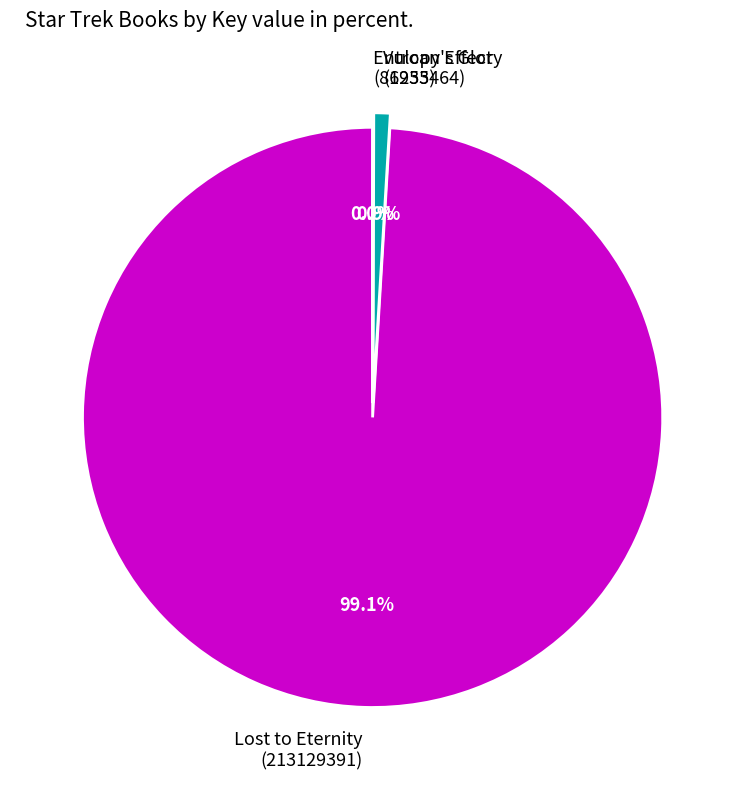

Which slice represents more than half of the pie?

Lost to Eternity (213129391)